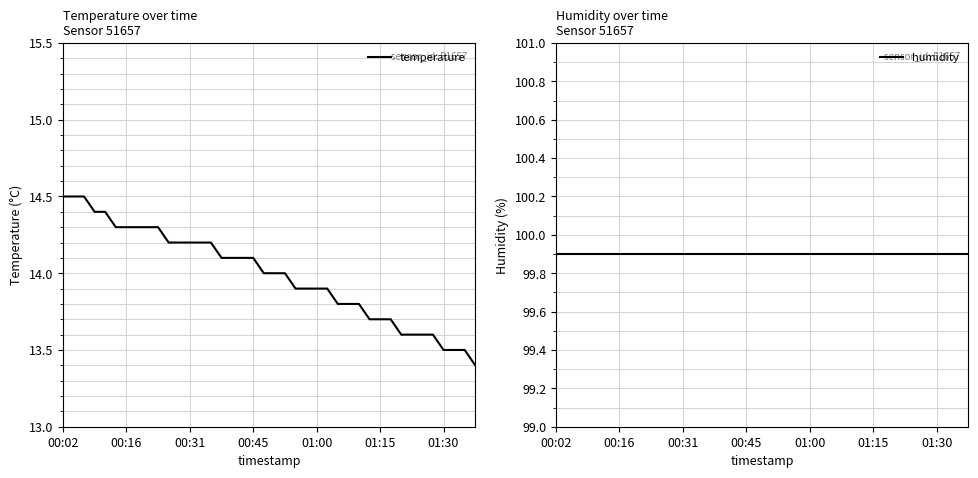

List the labels in order of humidity value, largest first.

00:02, 00:16, 00:31, 00:45, 01:00, 01:15, 01:30, 7, 8, 9, 10, 11, 12, 13, 14, 15, 16, 17, 18, 19, 20, 21, 22, 23, 24, 25, 26, 27, 28, 29, 30, 31, 32, 33, 34, 35, 36, 37, 38, 39